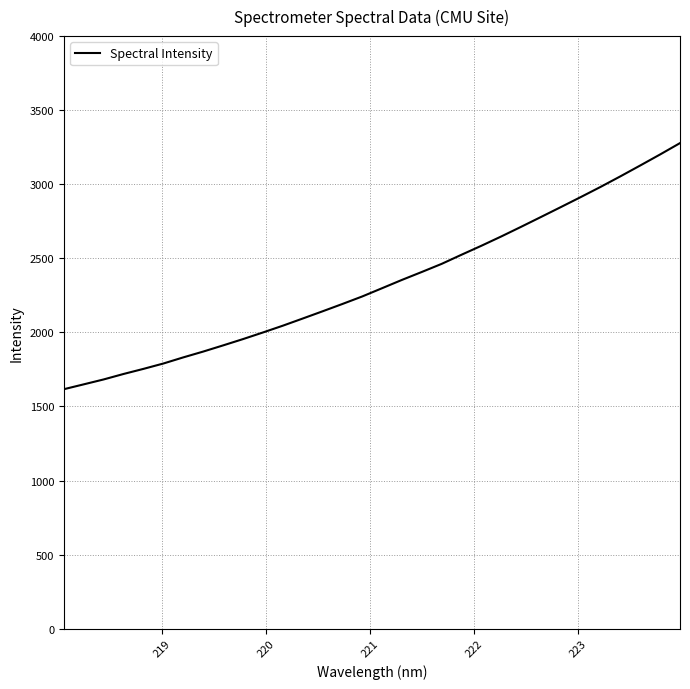

True or false: the data has more than 0 interior local peaks.

False